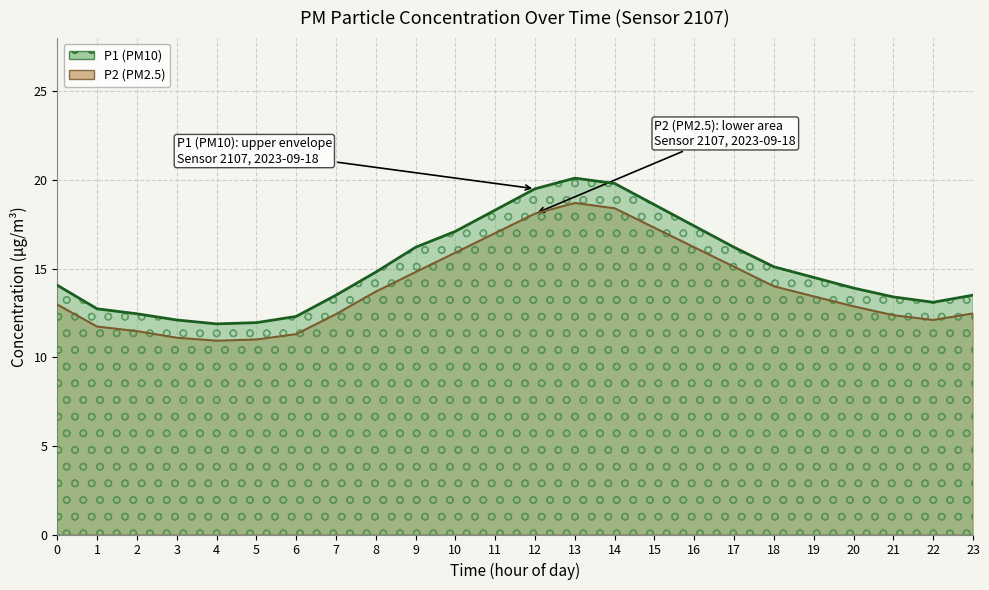

Reading right to left, transcribe all the data shown in this chart.

P1 line: 23=13.5	22=13.1	21=13.4	20=13.9	19=14.5	18=15.1	17=16.2	16=17.4	15=18.6	14=19.8	13=20.1	12=19.5	11=18.3	10=17.1	9=16.2	8=14.8	7=13.5	6=12.3	5=11.9	4=11.9	3=12.1	2=12.4	1=12.7	0=14.1
P2 line: 23=12.5	22=12.1	21=12.4	20=12.9	19=13.4	18=14.0	17=15.1	16=16.2	15=17.3	14=18.4	13=18.7	12=18.1	11=17.0	10=15.9	9=14.8	8=13.7	7=12.4	6=11.3	5=11.0	4=10.9	3=11.1	2=11.5	1=11.7	0=13.0